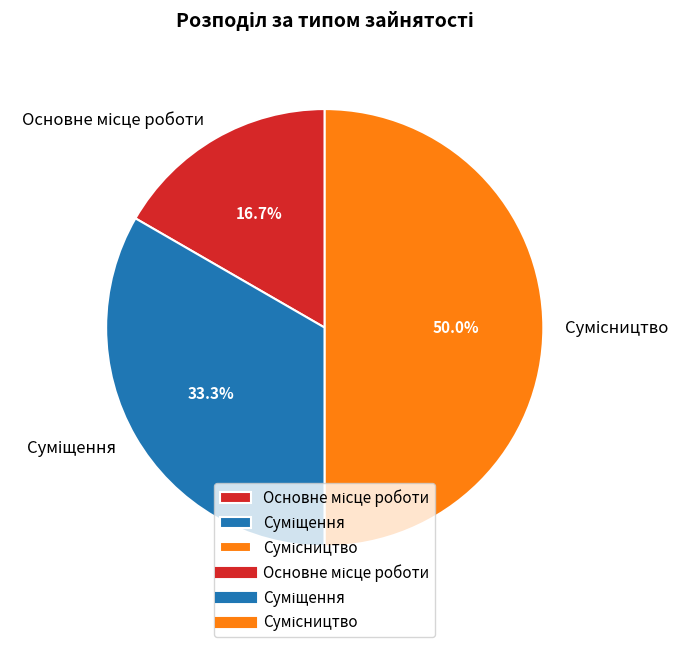

What is the largest slice in the pie chart?

Сумісництво